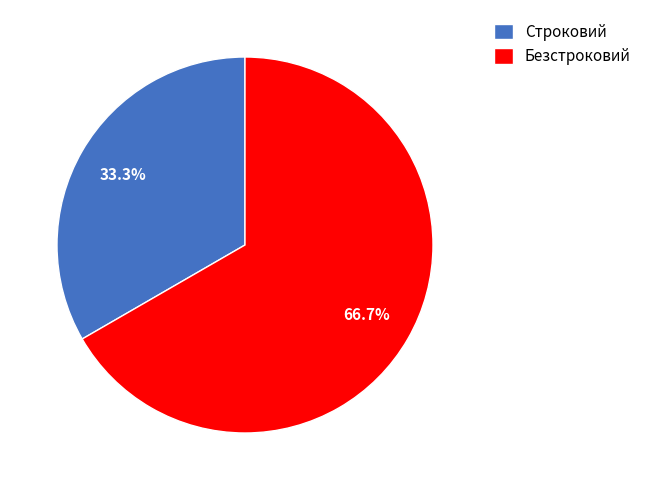

To the nearest percent, what portion does Безстроковий represent?

67%